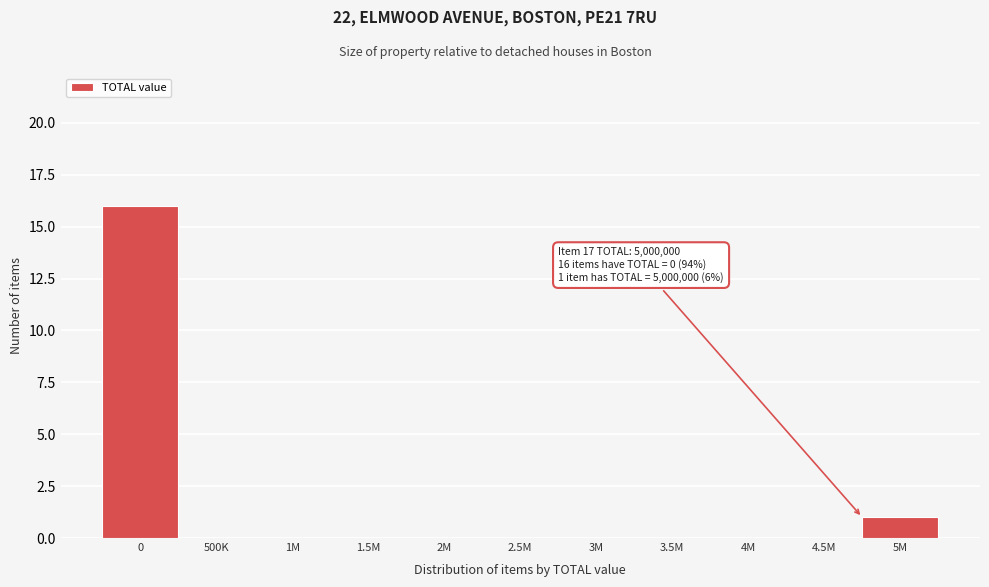

What is the maximum value shown in the chart?

16